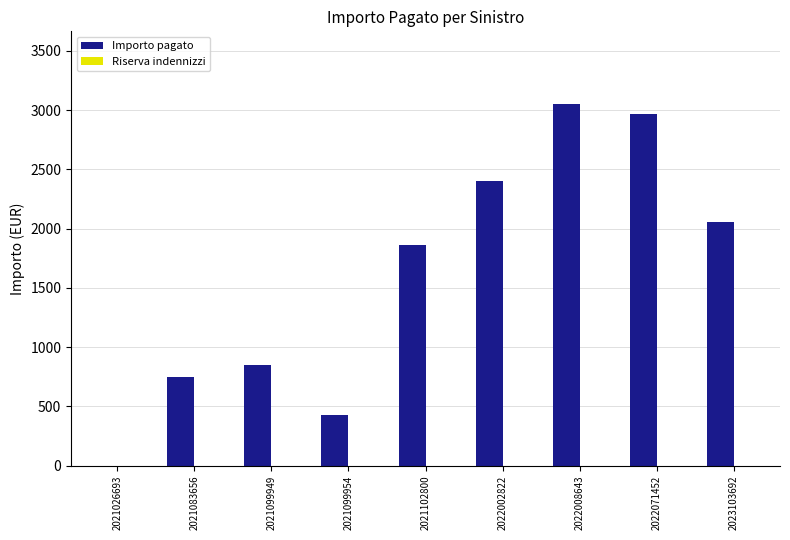

What is the greatest value displayed?

3055